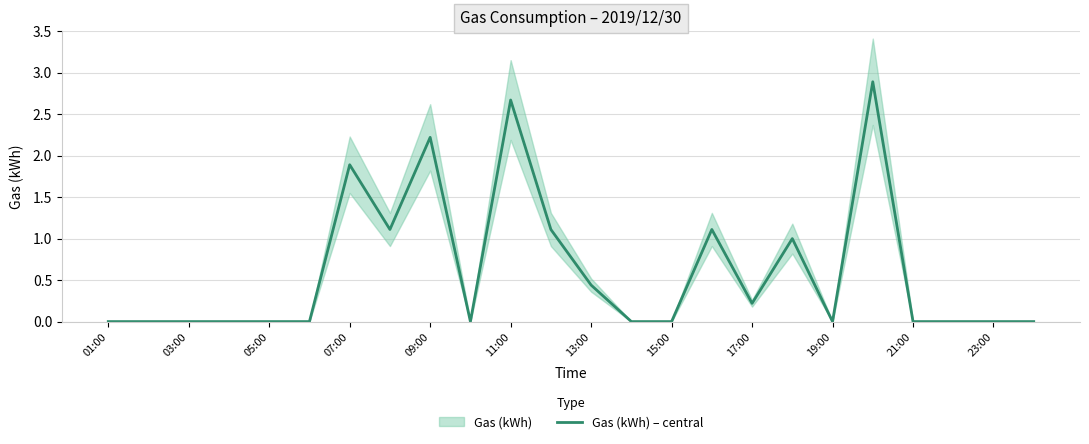

Is it true that Gas (kWh) – central equals 0.0 at 21:00?

True